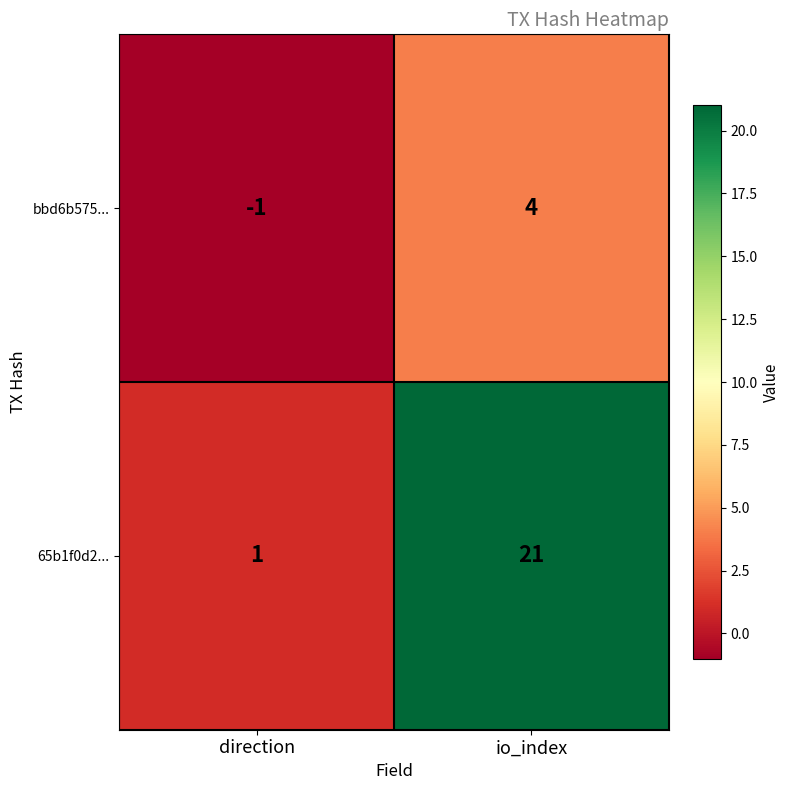

What is the total value across all series at io_index?

25